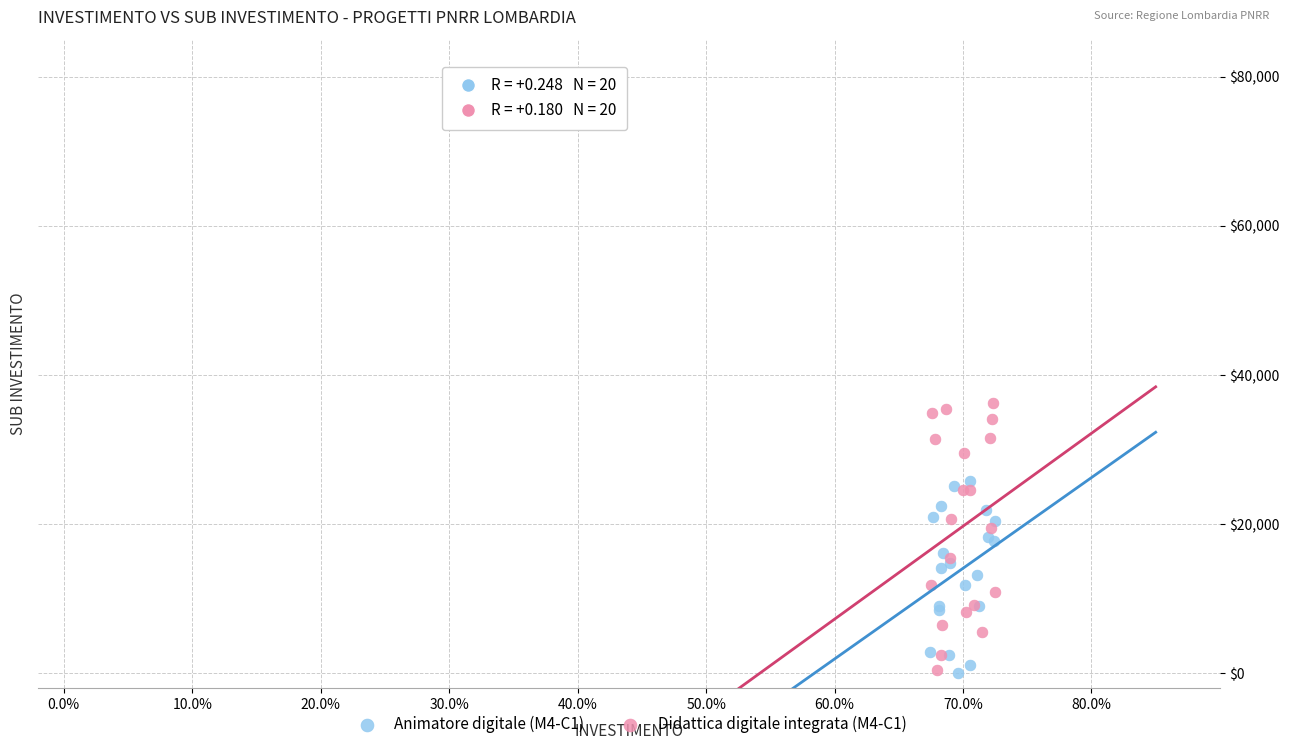

Which series reaches the maximum Y coordinate?

Didattica digitale integrata (M4-C1)